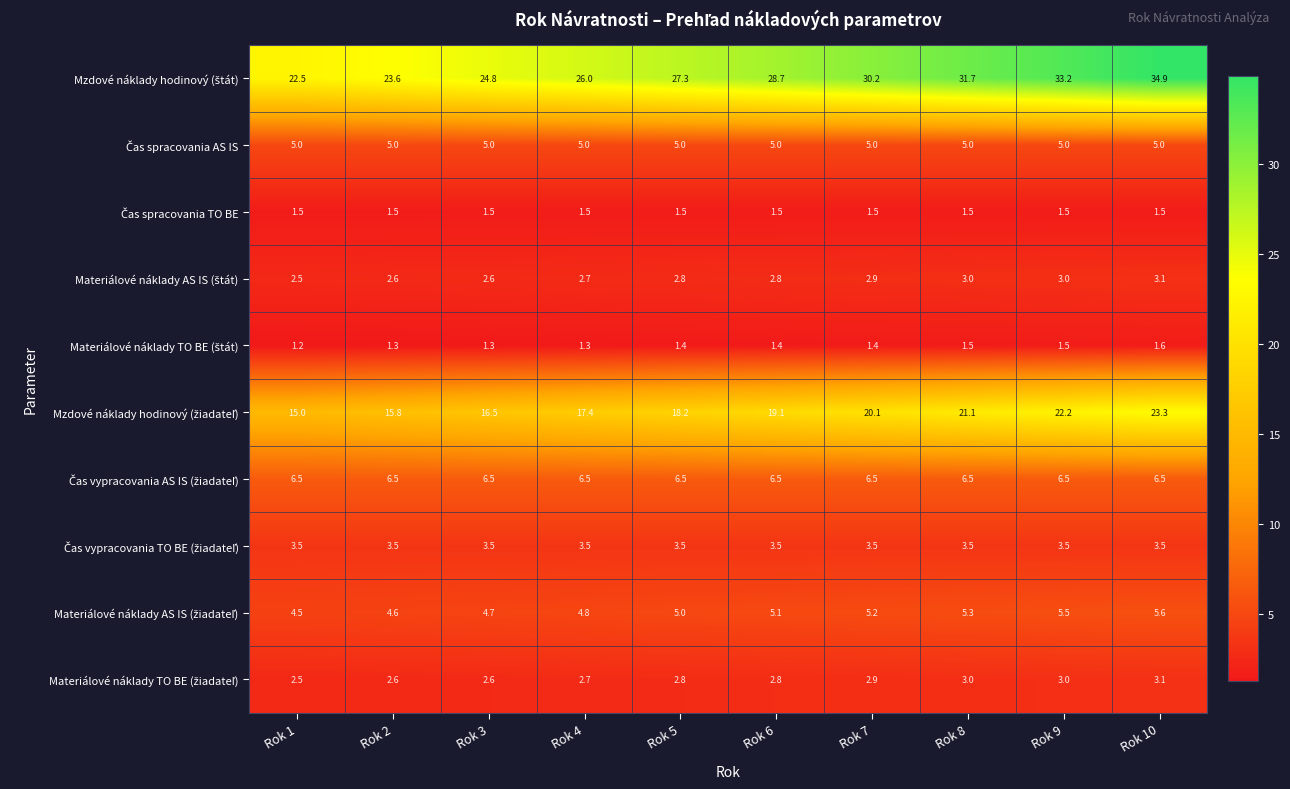

At how many categories does at least one series exceed 30?

4